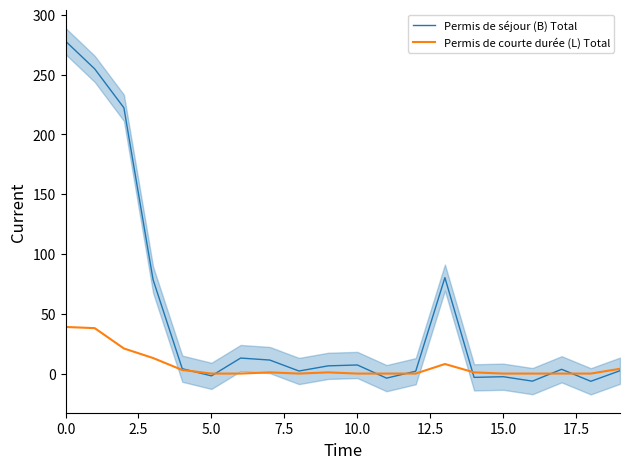

How many interior local peaks does the Permis de courte durée (L) Total series have?

3